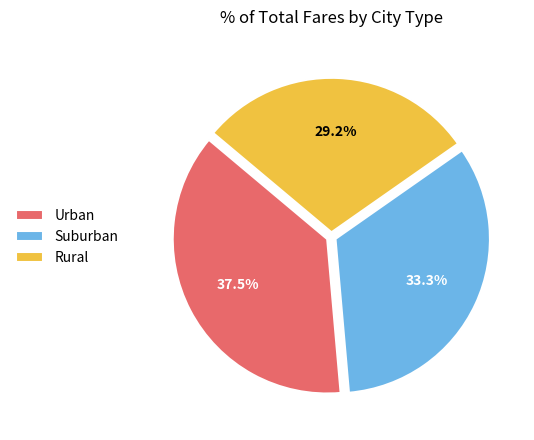

How many slices are in this pie chart?

3